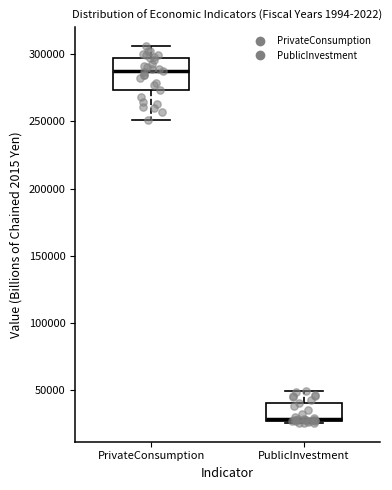

Reading left to right, transcribe this box plot: for each box, give where its median line is, the range the box spans, and where its two whiskers end, as read against the y-axis. The values are not printed on the chart, so give them approximately, as read against the axis.

PrivateConsumption: median 285000, box 275000 to 295000, whiskers 250000 to 305000
PublicInvestment: median 30000 (drawn on the box's lower edge), box 25000 to 40000, whiskers 25000 (just below the box's lower edge) to 50000